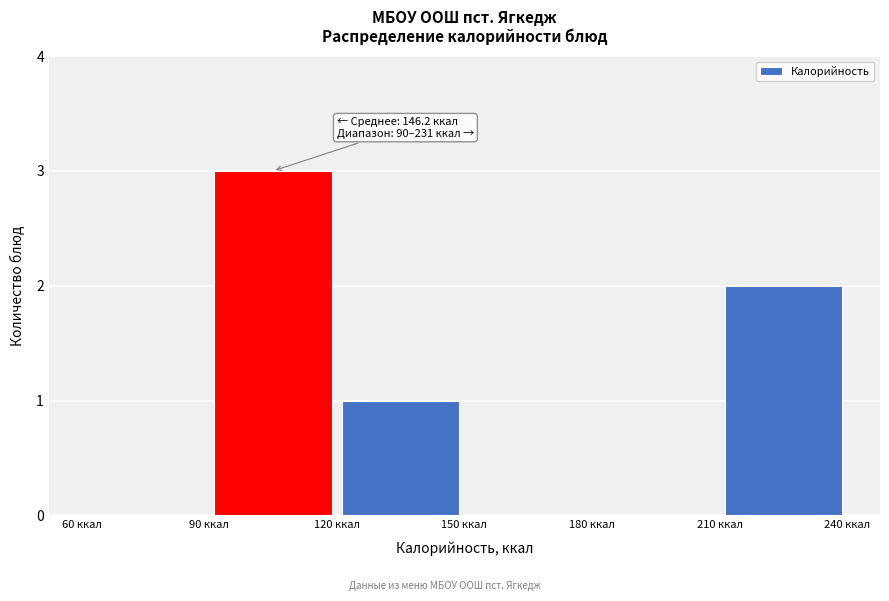

Over which range of the x-axis is the bar tallest?

90 to 120